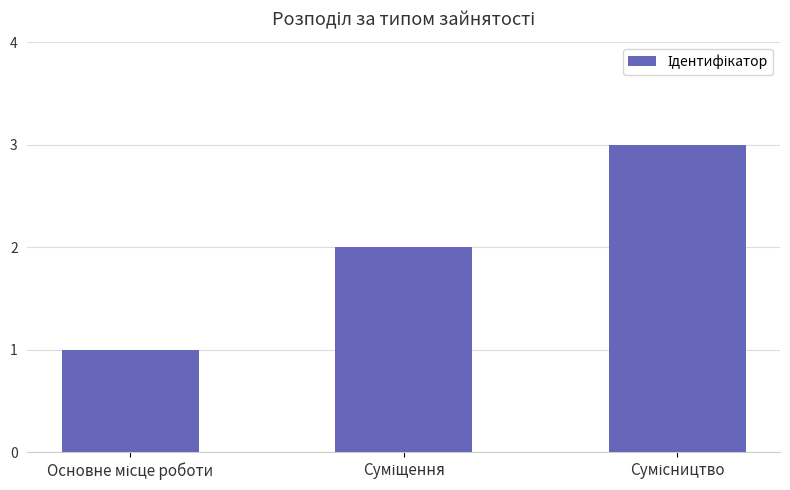

Does the chart contain any negative values?

No